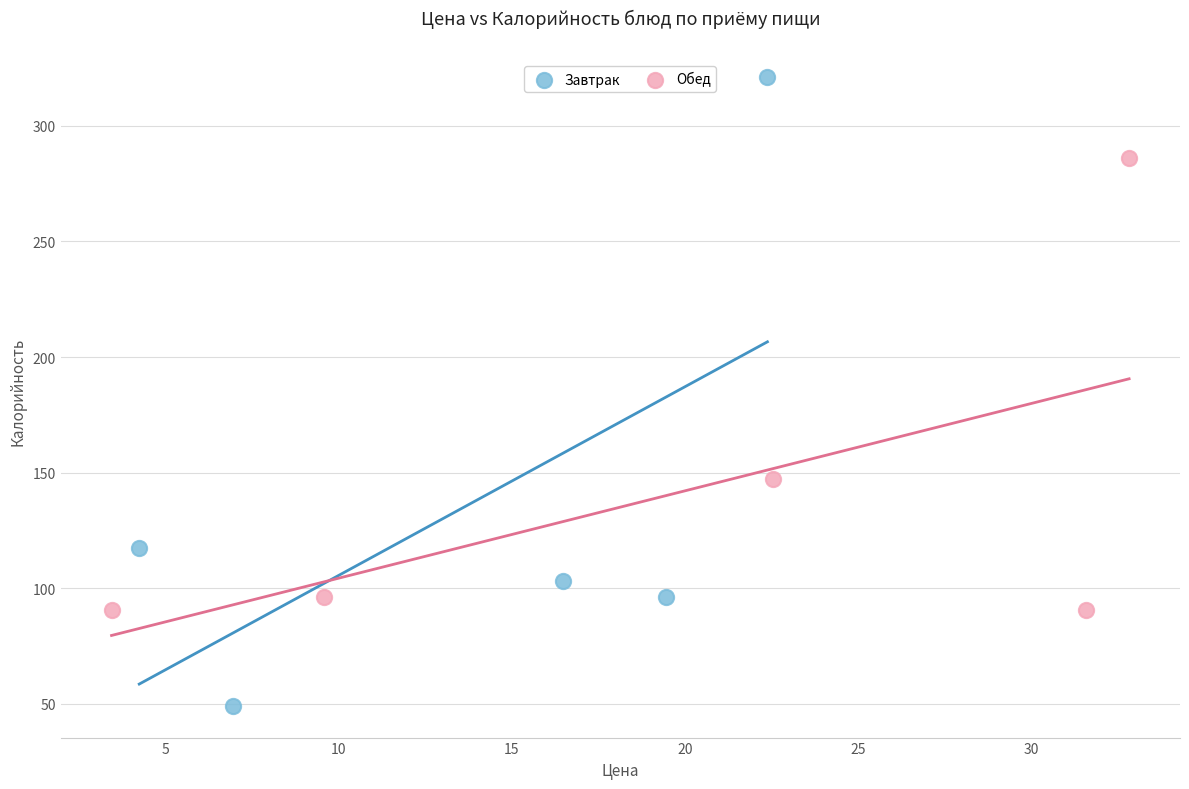

Which series has the largest Y range (max minus min)?

Завтрак